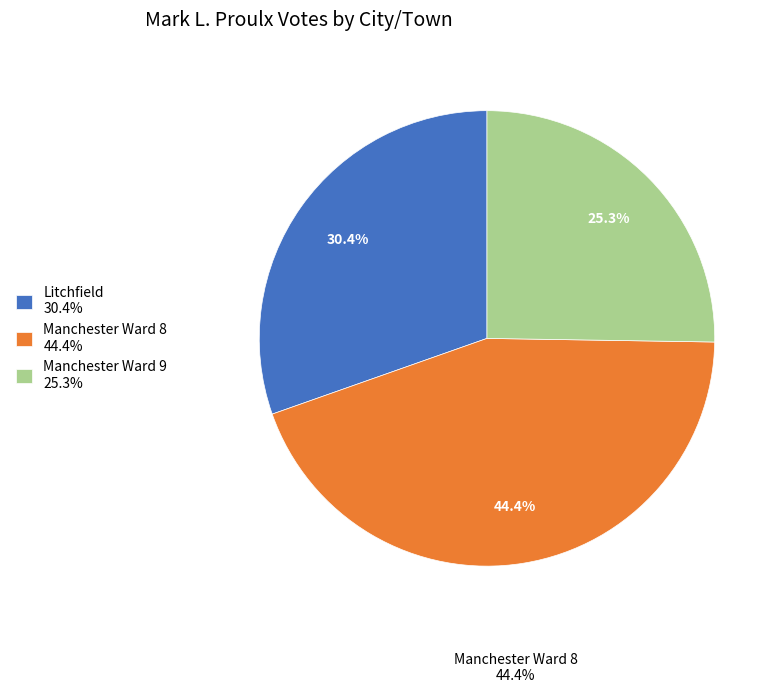

Is there any slice that represents more than half of the pie?

No